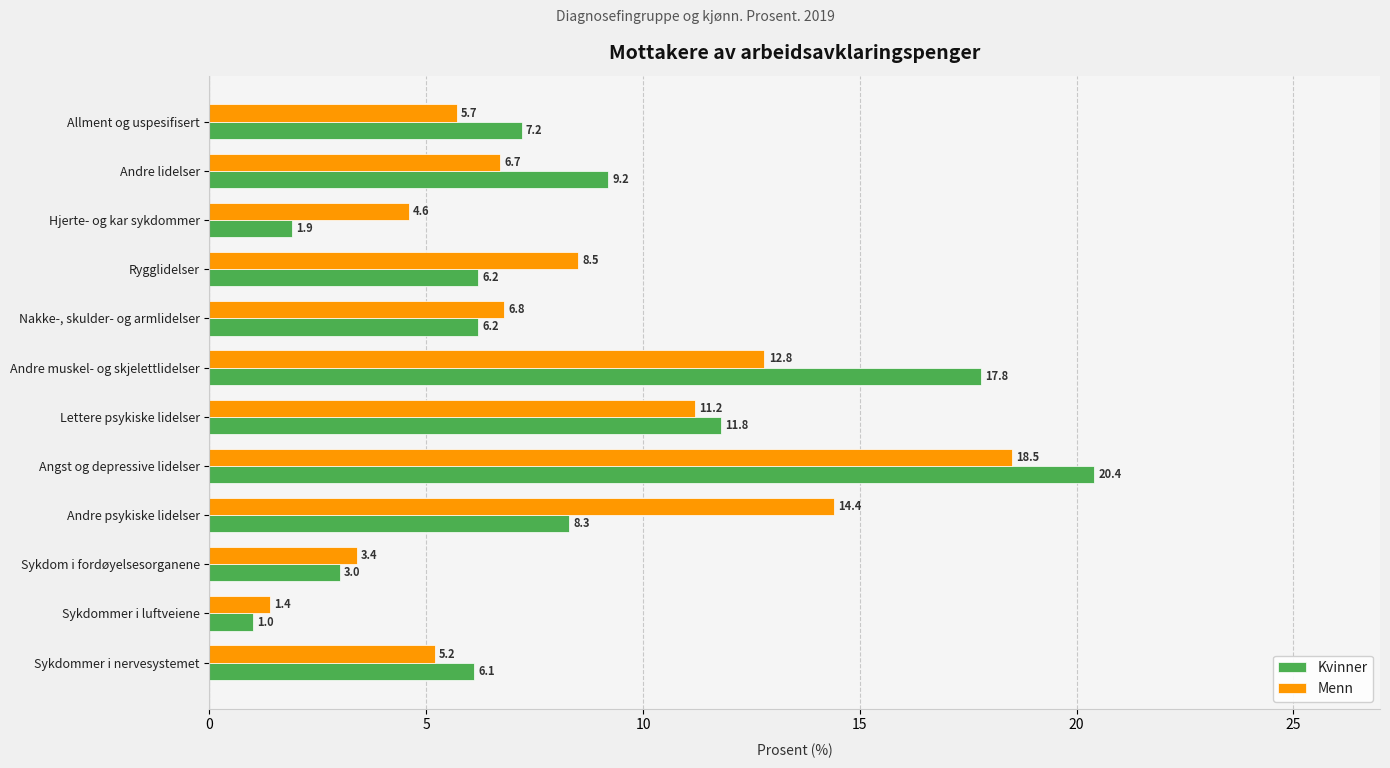

Which category has the lowest value in the Menn series?

Sykdommer i luftveiene